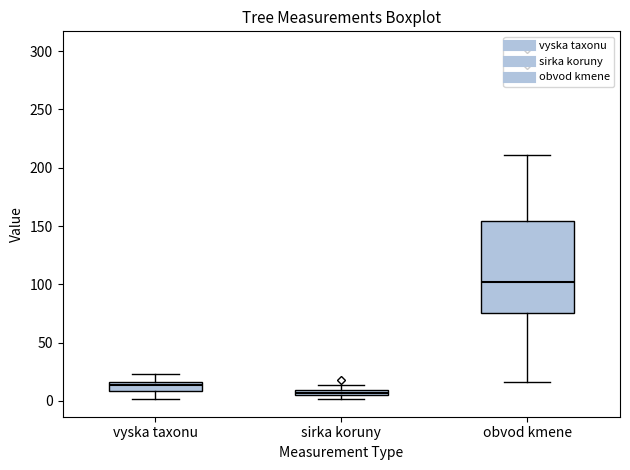

Where does the lower whisker of the box for vyska taxonu end on the y-axis? The values are not printed on the chart, so give them approximately, as read against the axis.

0